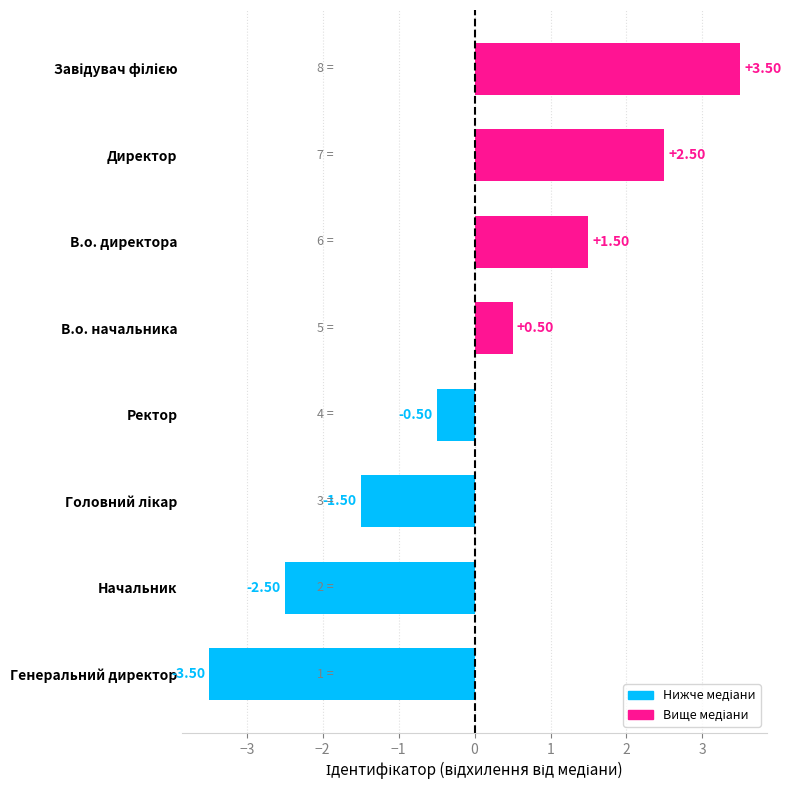

How many values exceed 0?

4